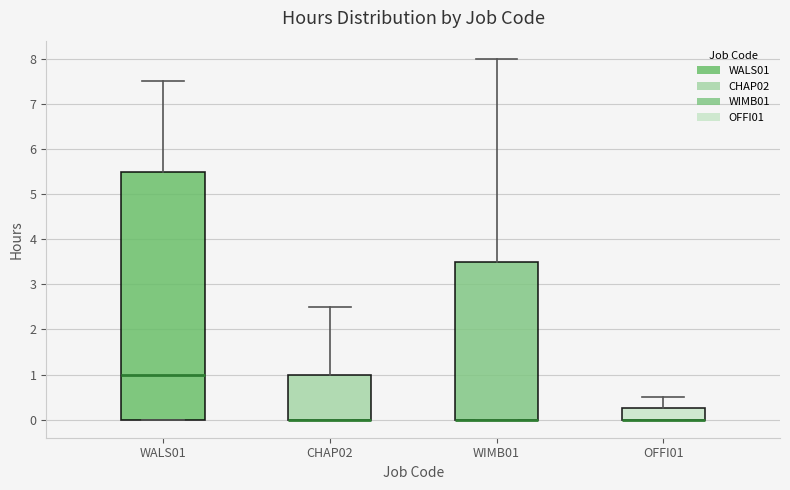

Reading left to right, read every box against the y-axis: the position of its median line, the range the box covers, and the ends of its whiskers. The values are not printed on the chart, so give them approximately, as read against the axis.

WALS01: median 1.0, box 0.0 to 5.5, whiskers 0.0 to 7.5
CHAP02: median 0.0 (drawn on the box's lower edge), box 0.0 to 1.0, whiskers 0.0 to 2.5
WIMB01: median 0.0 (drawn on the box's lower edge), box 0.0 to 3.5, whiskers 0.0 to 8.0
OFFI01: median 0.0 (drawn on the box's lower edge), box 0.0 to 0.3, whiskers 0.0 to 0.5